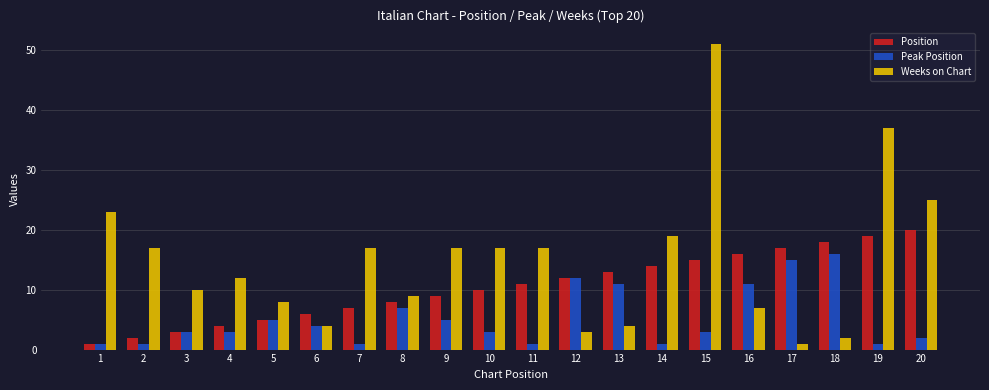

At how many categories does at least one series exceed 50?

1